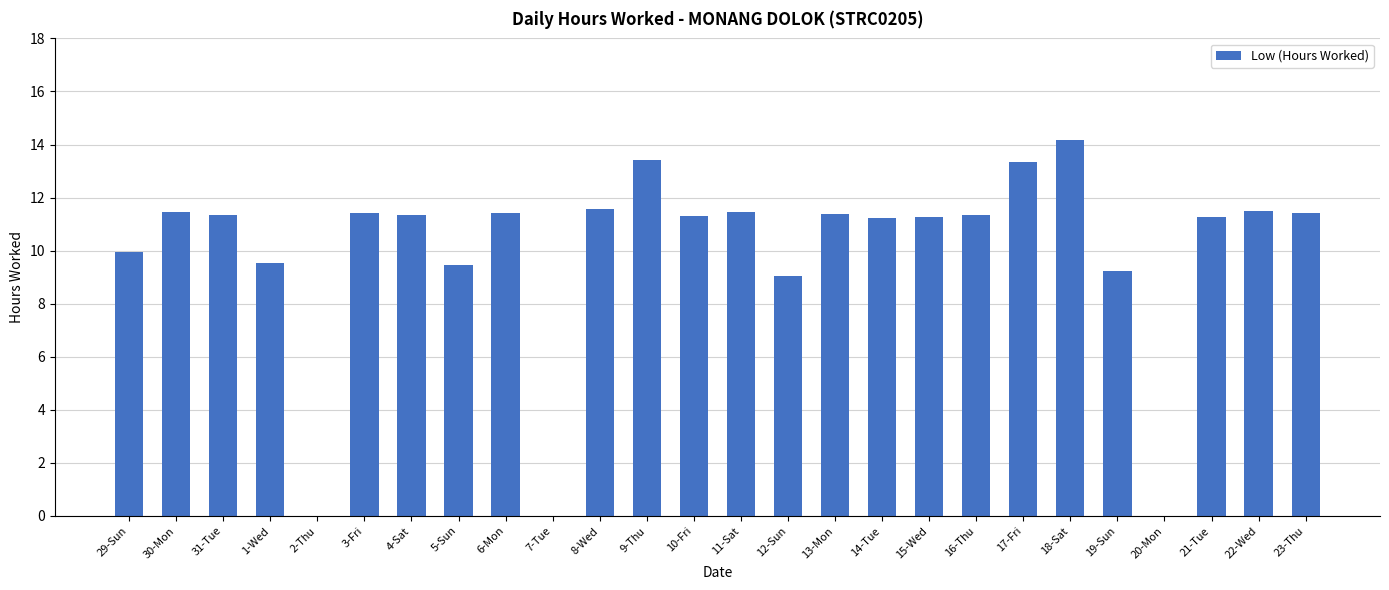

The value at 4-Sat is 11.3. True or false?

True